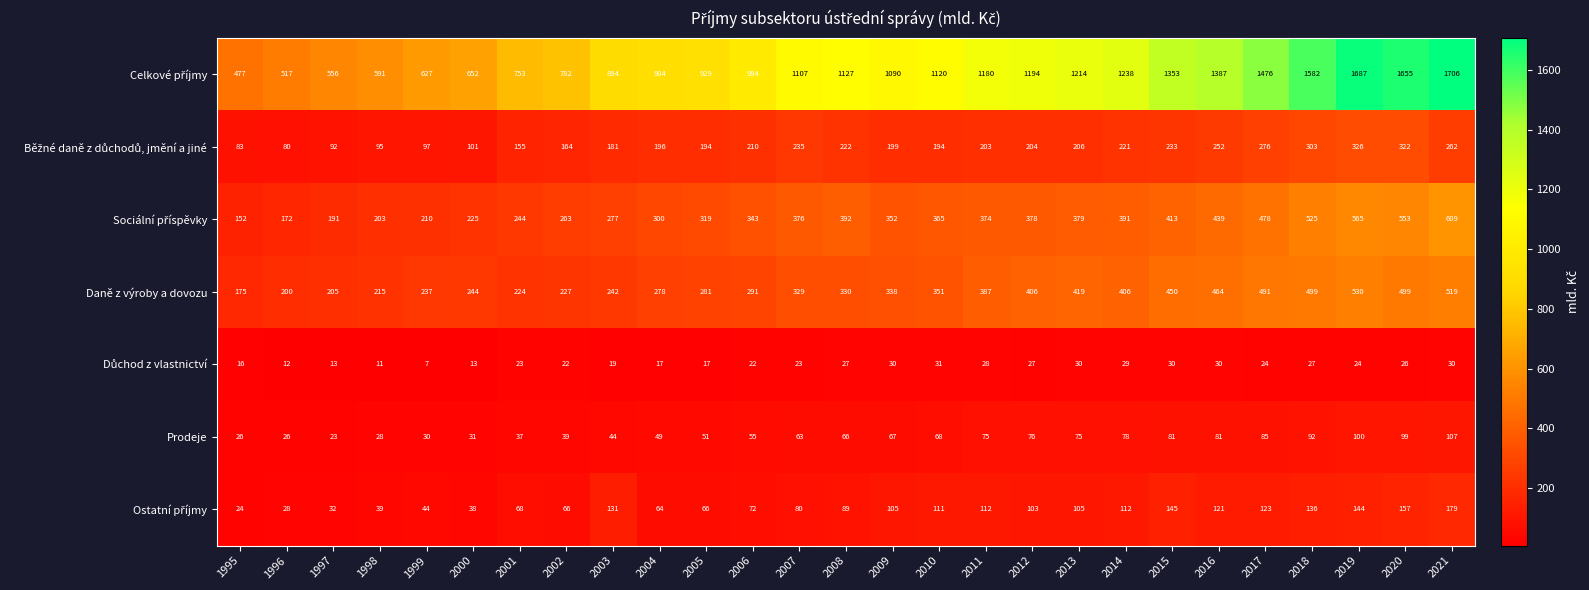

What is the difference between the highest and lowest values at 1997?

543